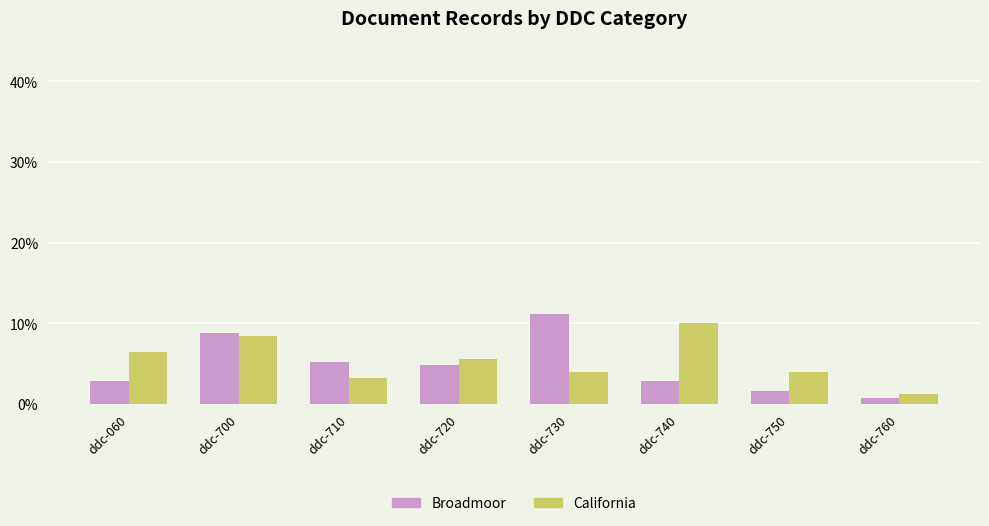

List the series in order of their peak value, highest first.

Broadmoor, California